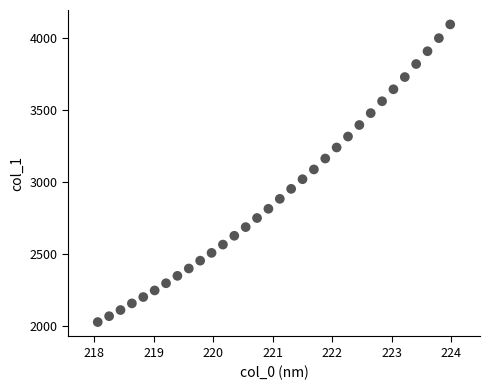

What is the range of X values (max minus min)?

5.9